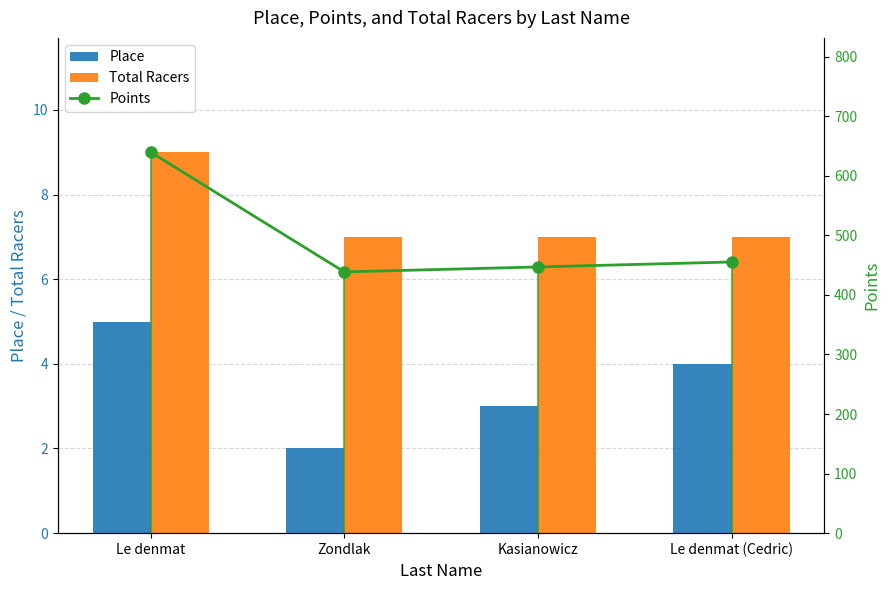

What position from the right is Le denmat?

4